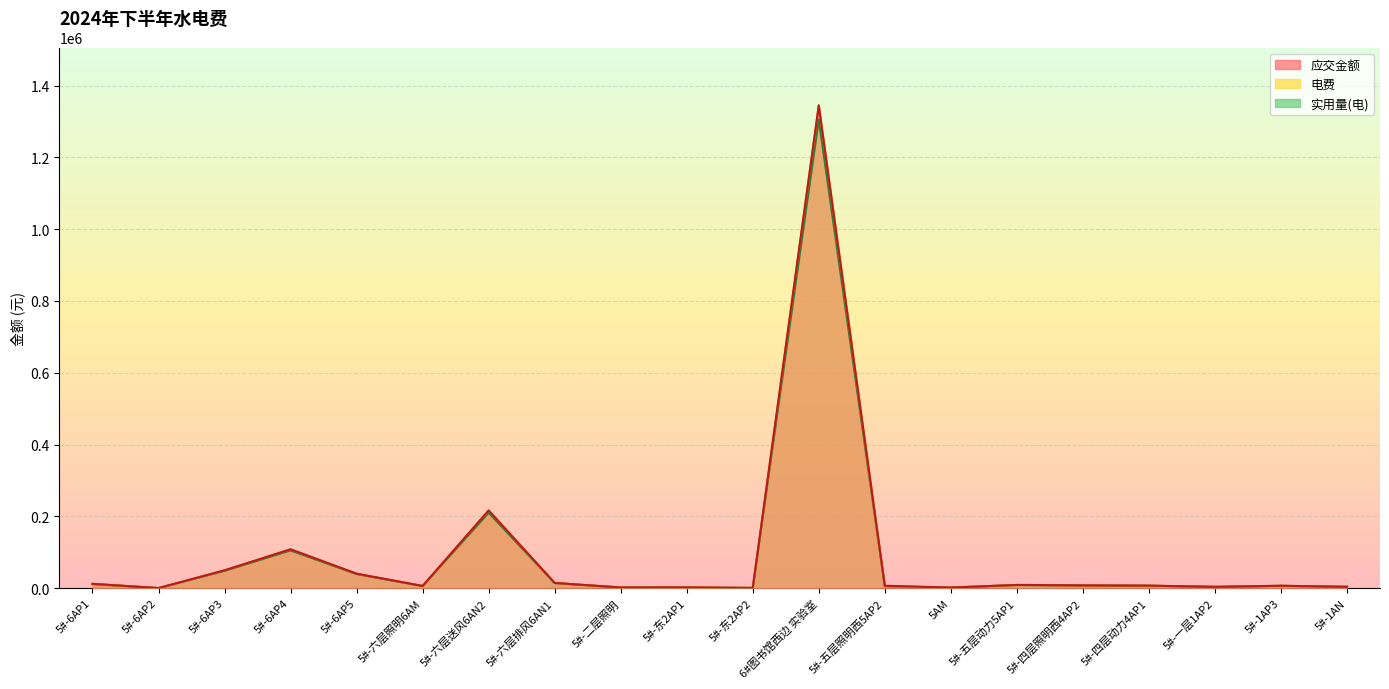

Reading right to left, what are all the values shown in this chart?

应交金额: 3563.8	6427.2	3475.0	6746.5	7540.1	8775.6	1402.9	6531.5	1344932.8	392.4	1771.6	1662.4	14337.6	216300.0	5880.3	40108.2	108026.4	49440.0	0.0	11841.7
电费: 3563.8	6427.2	3399.0	6746.5	7179.1	8775.6	1402.9	5030.5	1344932.8	392.4	1771.6	1662.4	14337.6	216300.0	5880.3	40108.2	108026.4	49440.0	0.0	11680.2
实用量(电): 3460.0	6240.0	3300.0	6550.0	6970.0	8520.0	1362.0	4884.0	1305760.0	381.0	1720.0	1614.0	13920.0	210000.0	5709.0	38940.0	104880.0	48000.0	0.0	11340.0